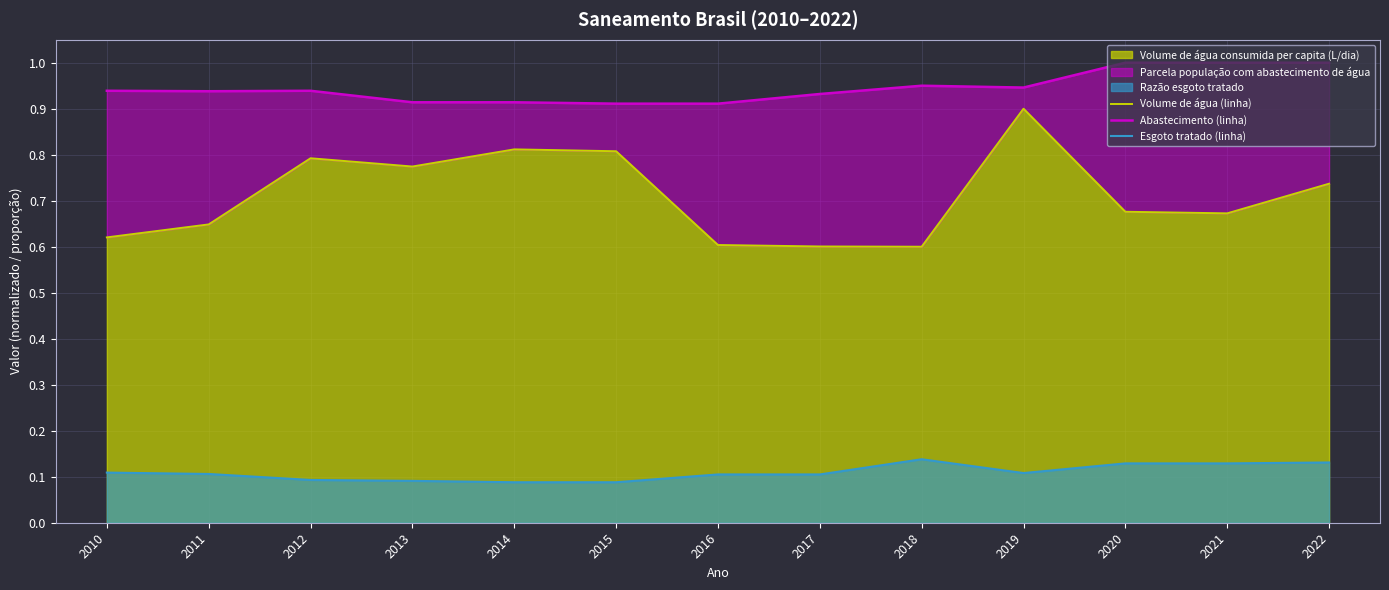

Is the value of Abastecimento (linha) at 2010 greater than the value of Esgoto tratado (linha) at 2011?

Yes